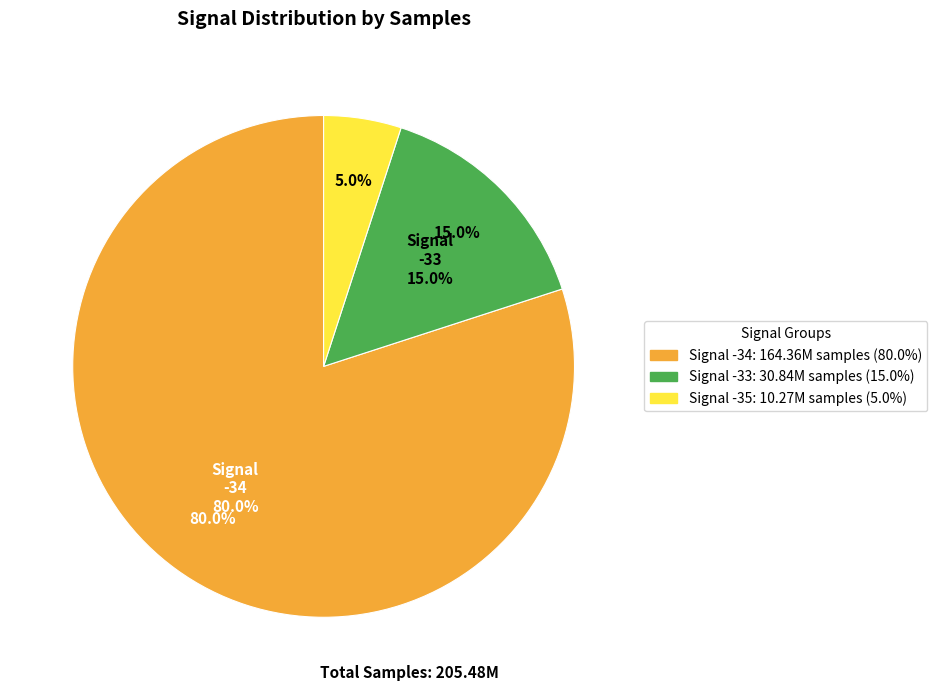

What is the ratio of the value at -34 to the value at -34?

1.0